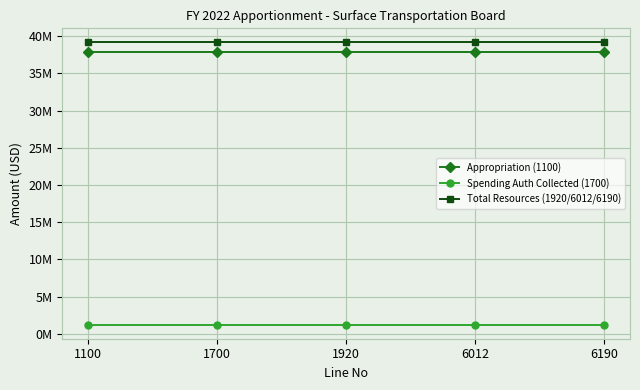

Which category has the highest value in the Appropriation (1100) series?

1100